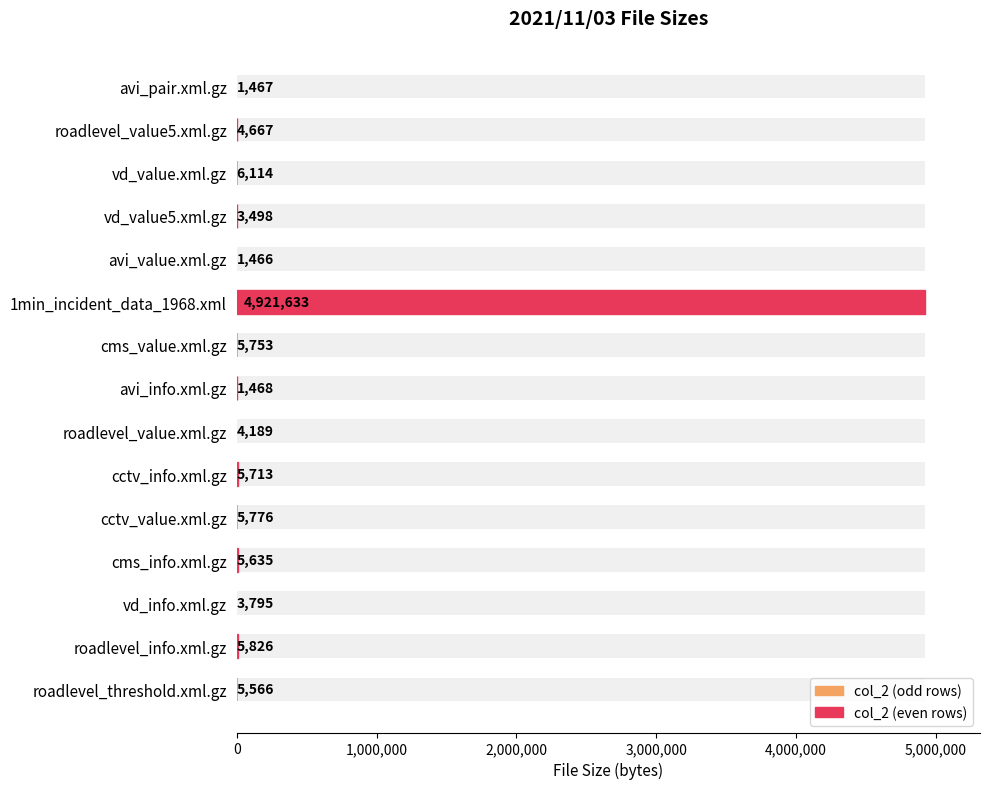

What is the smallest value displayed?

1466